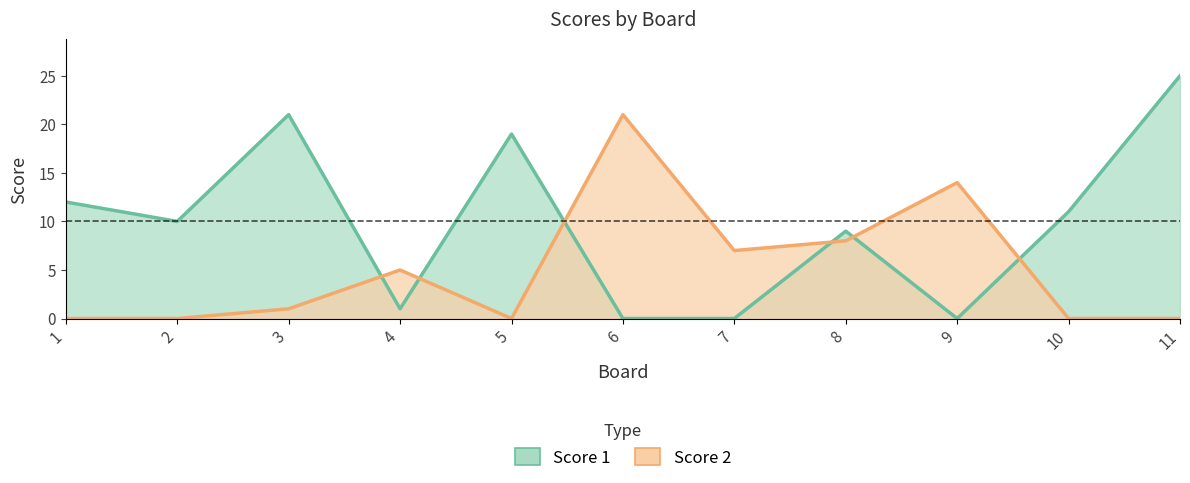

What is the sum of the Score 1 values at 2 and 5?

29